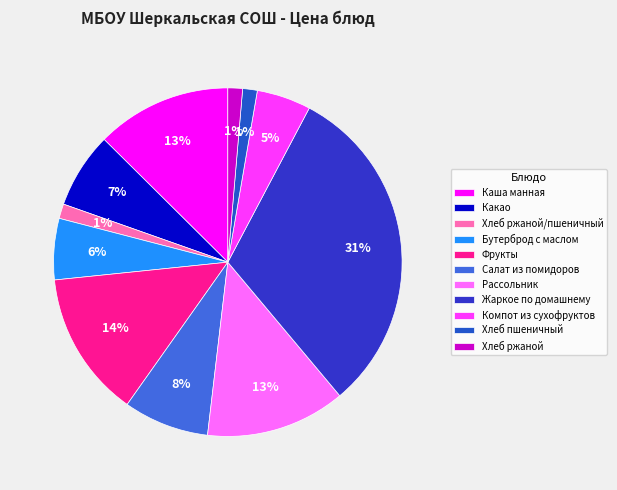

Rank the categories by value from highest to lowest.

Жаркое по домашнему, Фрукты, Рассольник, Каша манная, Салат из помидоров, Какао, Бутерброд с маслом, Компот из сухофруктов, Хлеб ржаной/пшеничный, Хлеб пшеничный, Хлеб ржаной